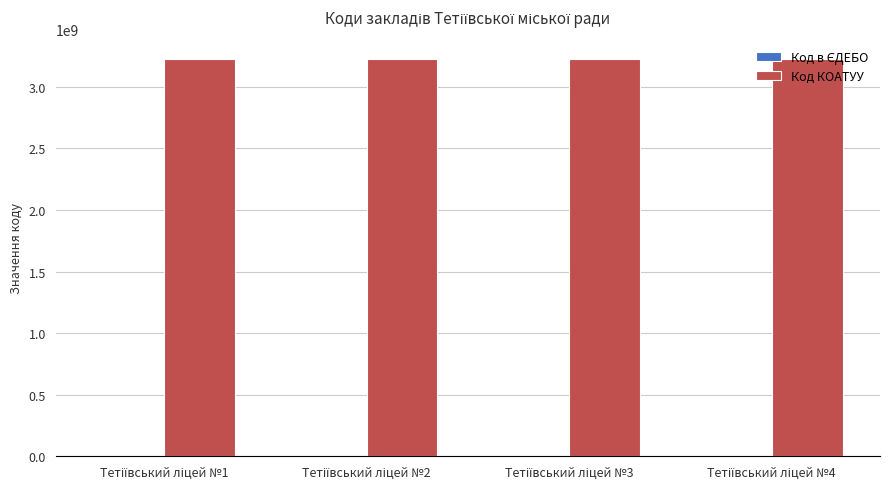

What is the maximum value for Код КОАТУУ?

3224610100